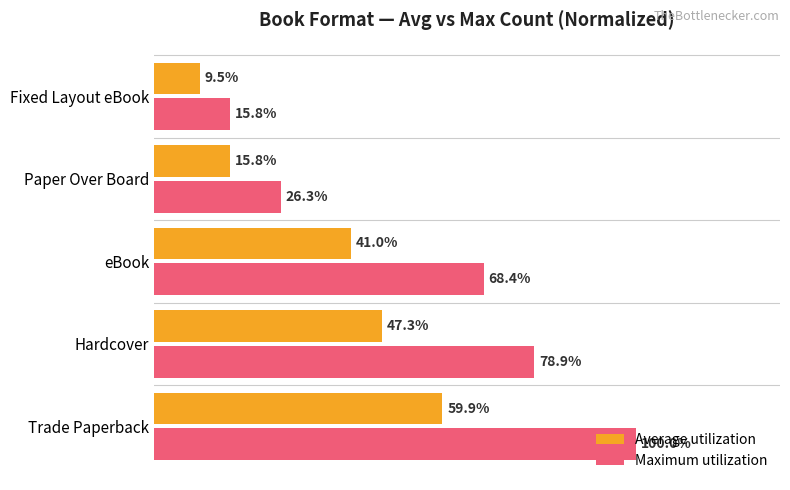

At Hardcover, list the series in order from smallest to largest.

Average utilization, Maximum utilization